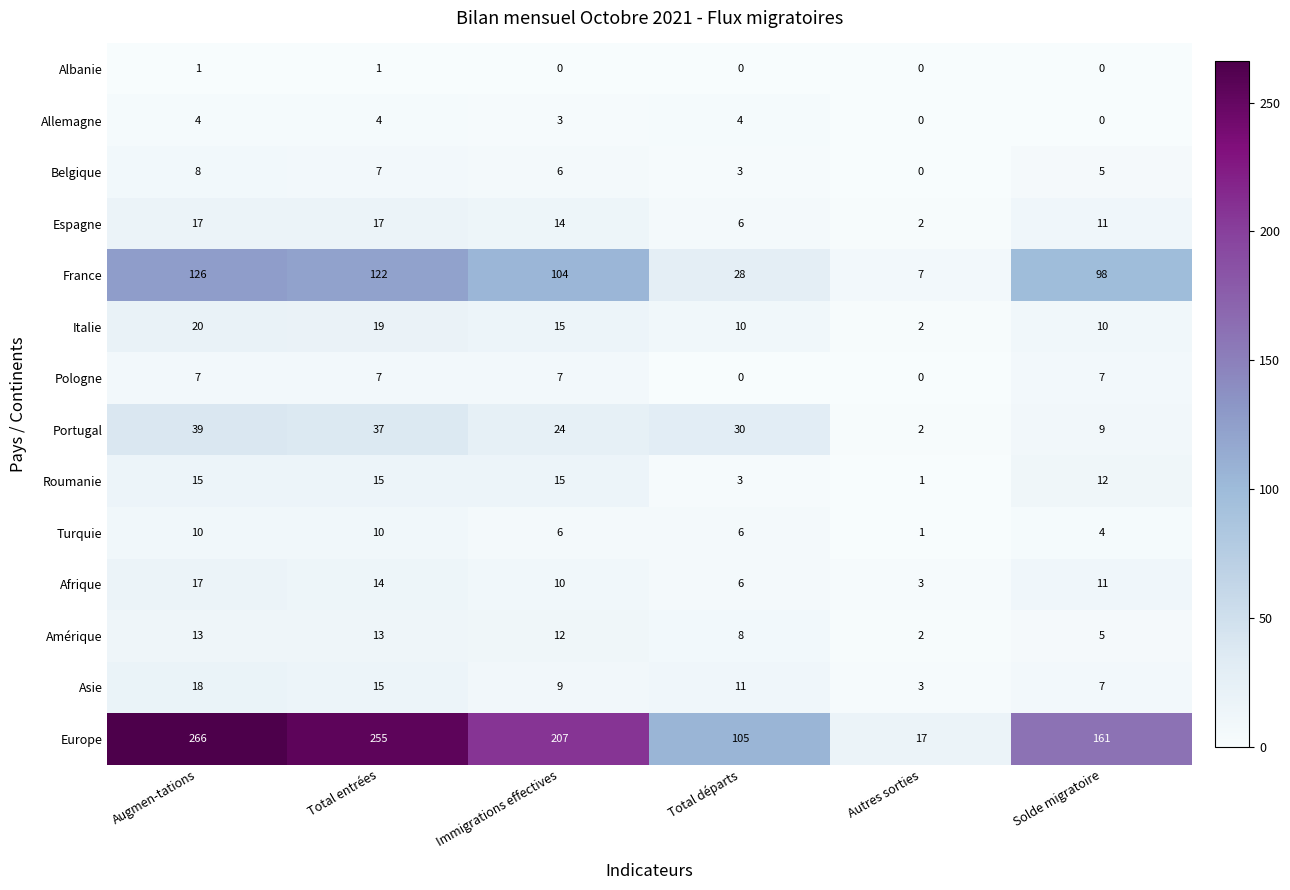

What is the difference between the highest and lowest values at Total départs?

105